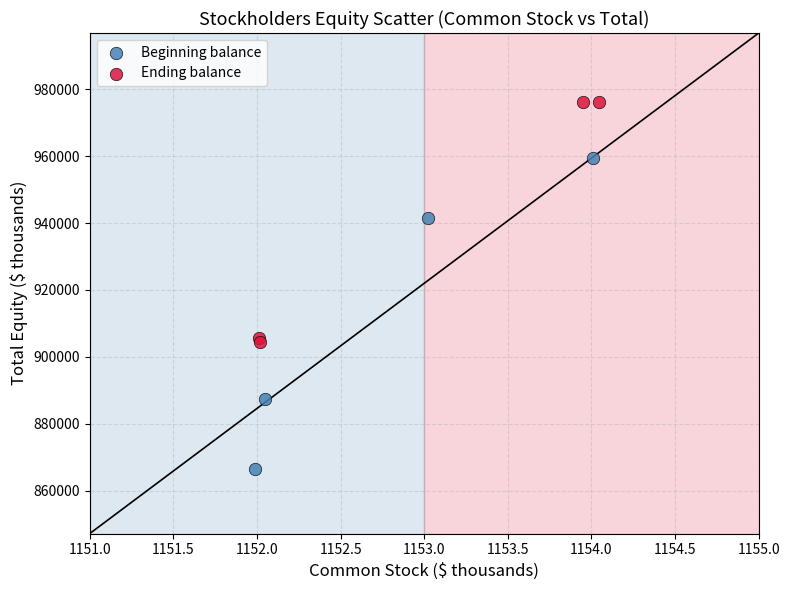

Which series has the largest Y range (max minus min)?

Beginning balance